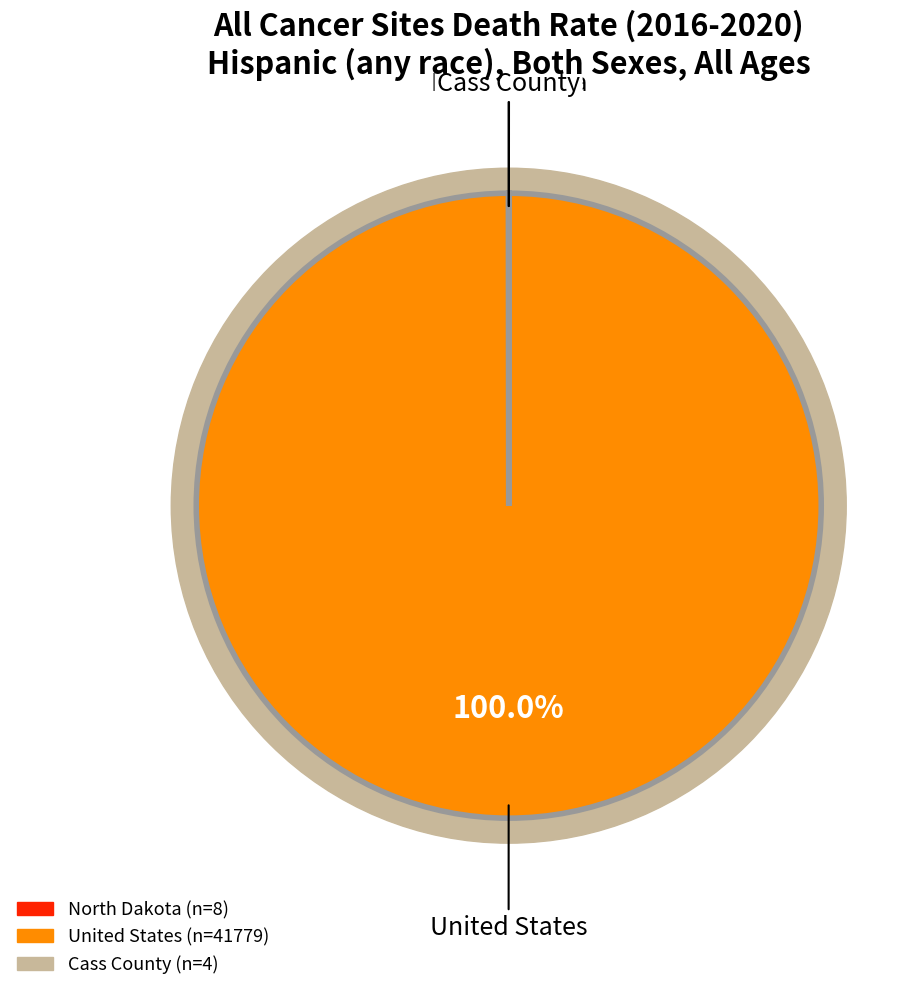

The North Dakota slice represents 8% of the pie. True or false?

False